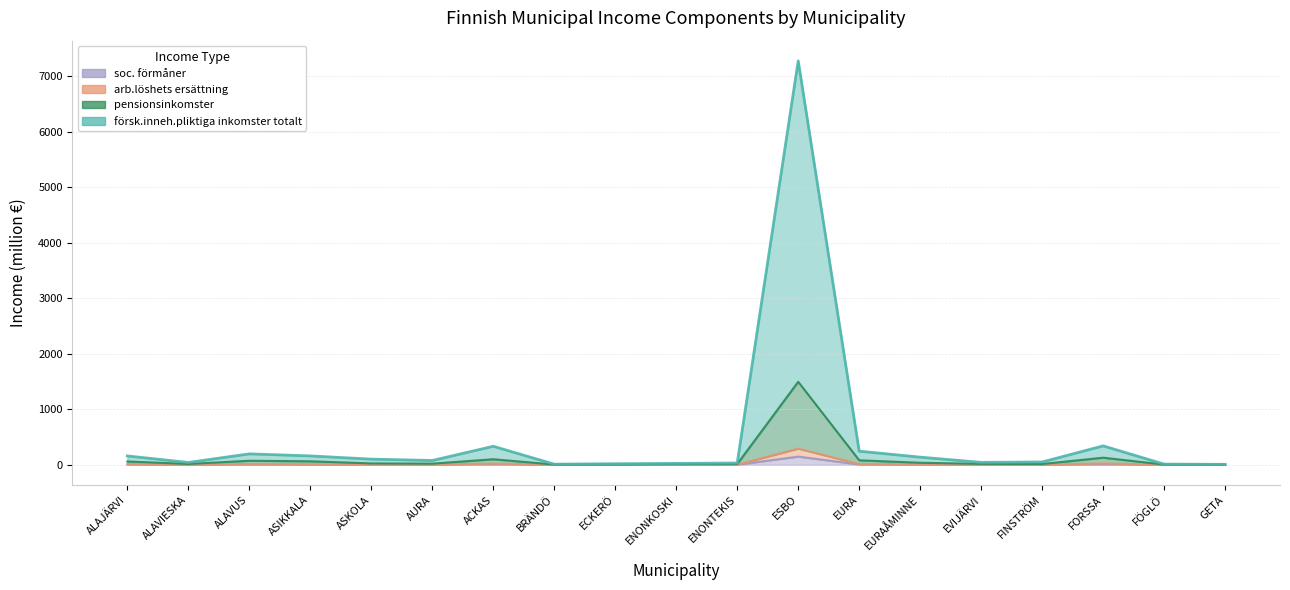

How many data points in arb.löshets ersättning are above 4?

10